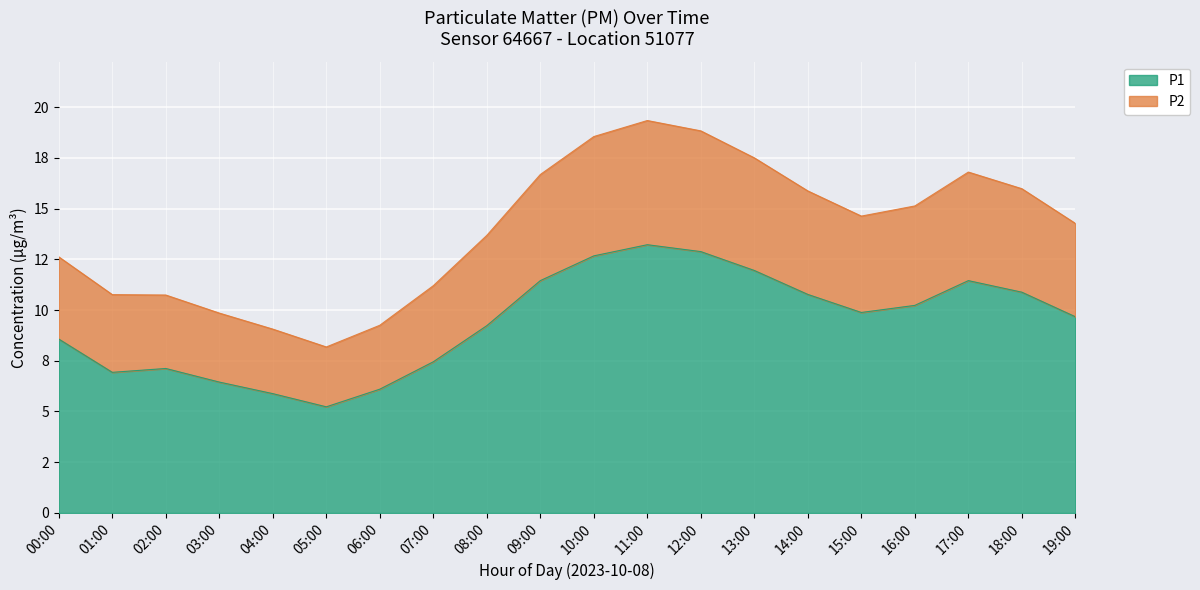

Rank the series at 05:00 from lowest to highest value.

P1, P2